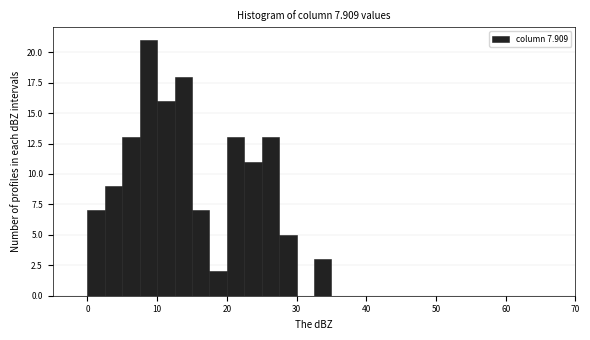

Read against the x-axis, roughly where is the centre of the tallest bar?

9